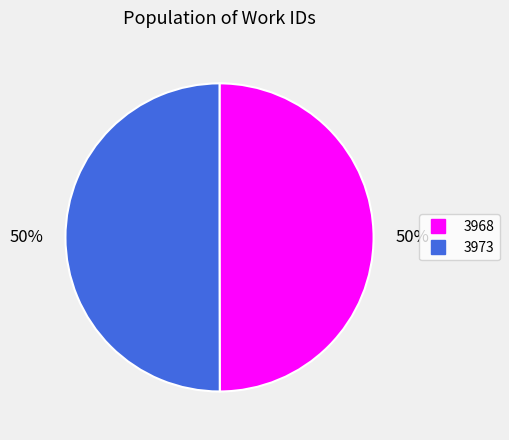

How many segments does this pie chart have?

2